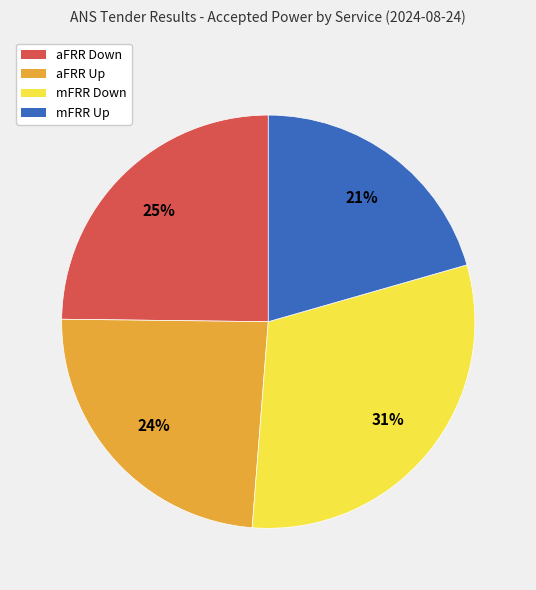

Do mFRR Up and mFRR Down together represent more than half of the pie?

Yes